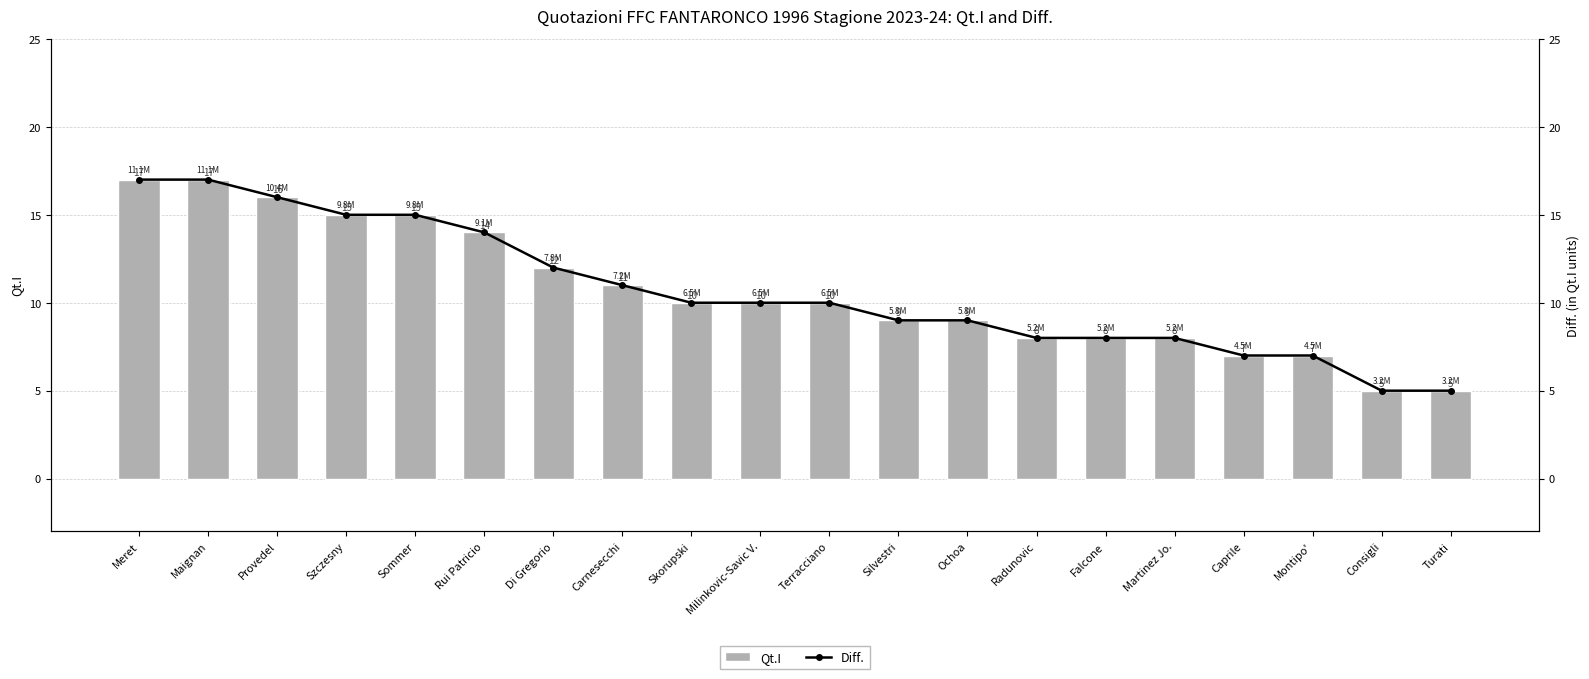

Between Turati and Martinez Jo., which is larger?

Martinez Jo.